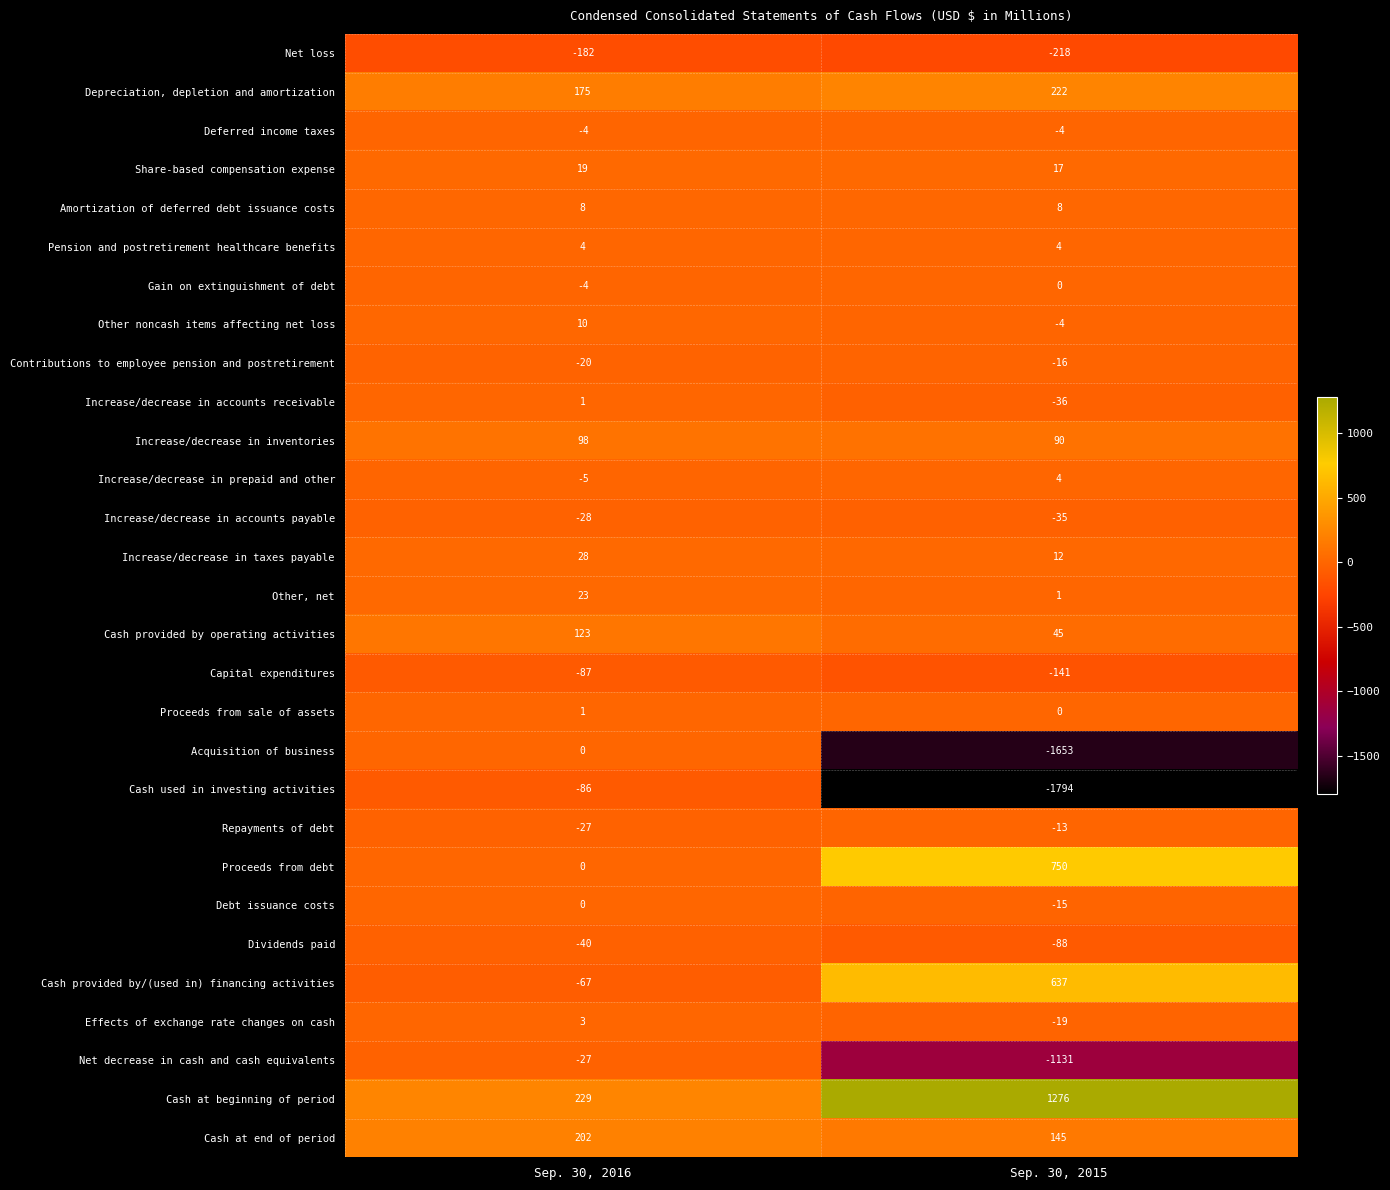

List the labels in order of Increase/decrease in accounts receivable value, smallest first.

Sep. 30, 2015, Sep. 30, 2016